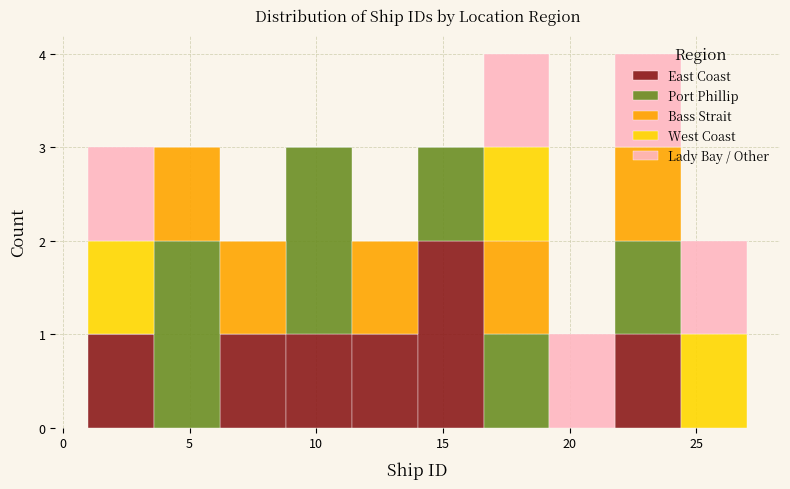

What is the total height of the stacked bar covering 8.8 to 11.4 on the x-axis? Neither the bar edges nor the heights are printed on the chart, so give them approximately, as read against the axes.

3